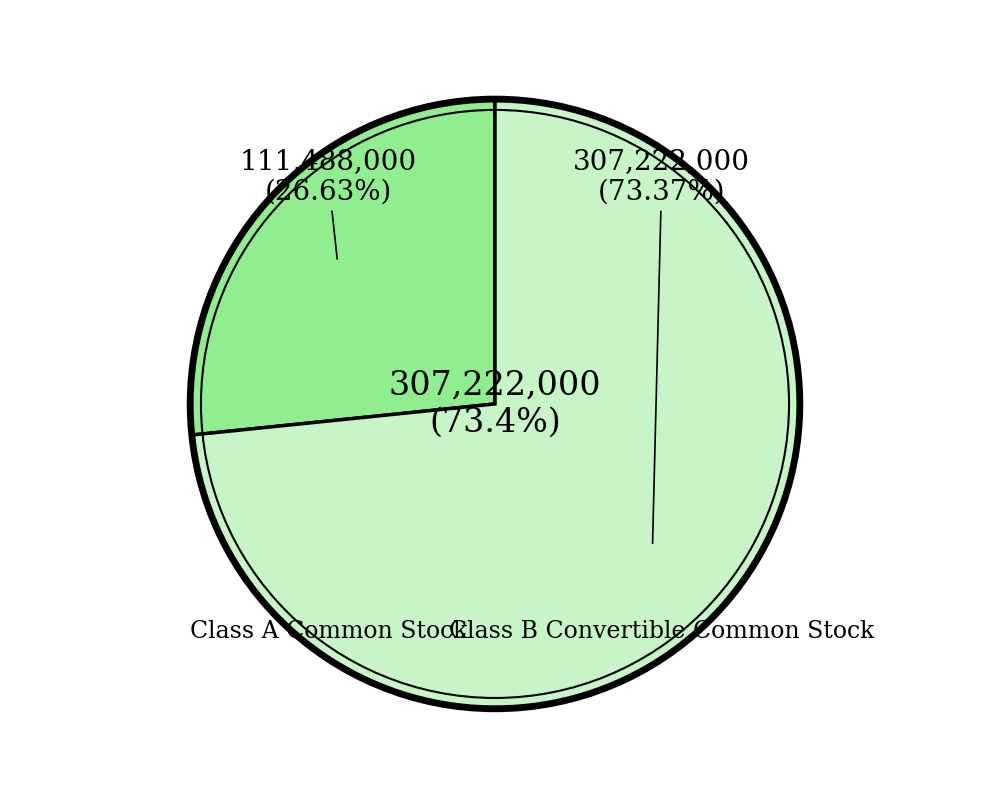

Approximately how many times larger is the value at Class B Convertible Common Stock (shares outstanding) compared to Class A Common Stock (shares outstanding)?

2.8